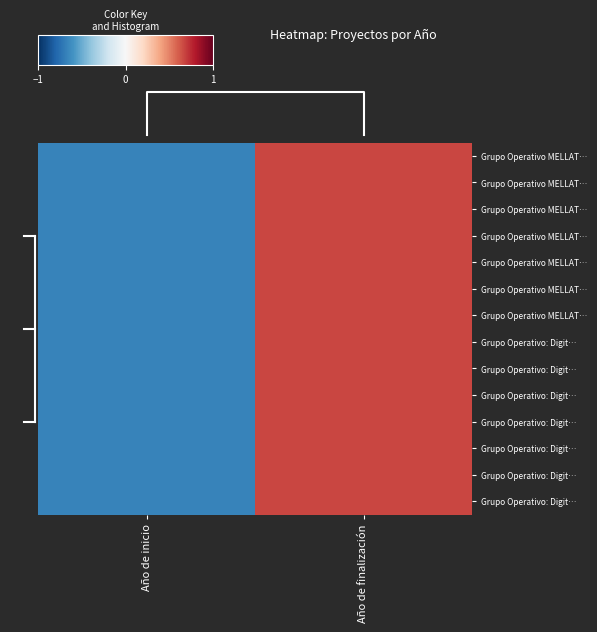

At how many categories does at least one series exceed 0?

1